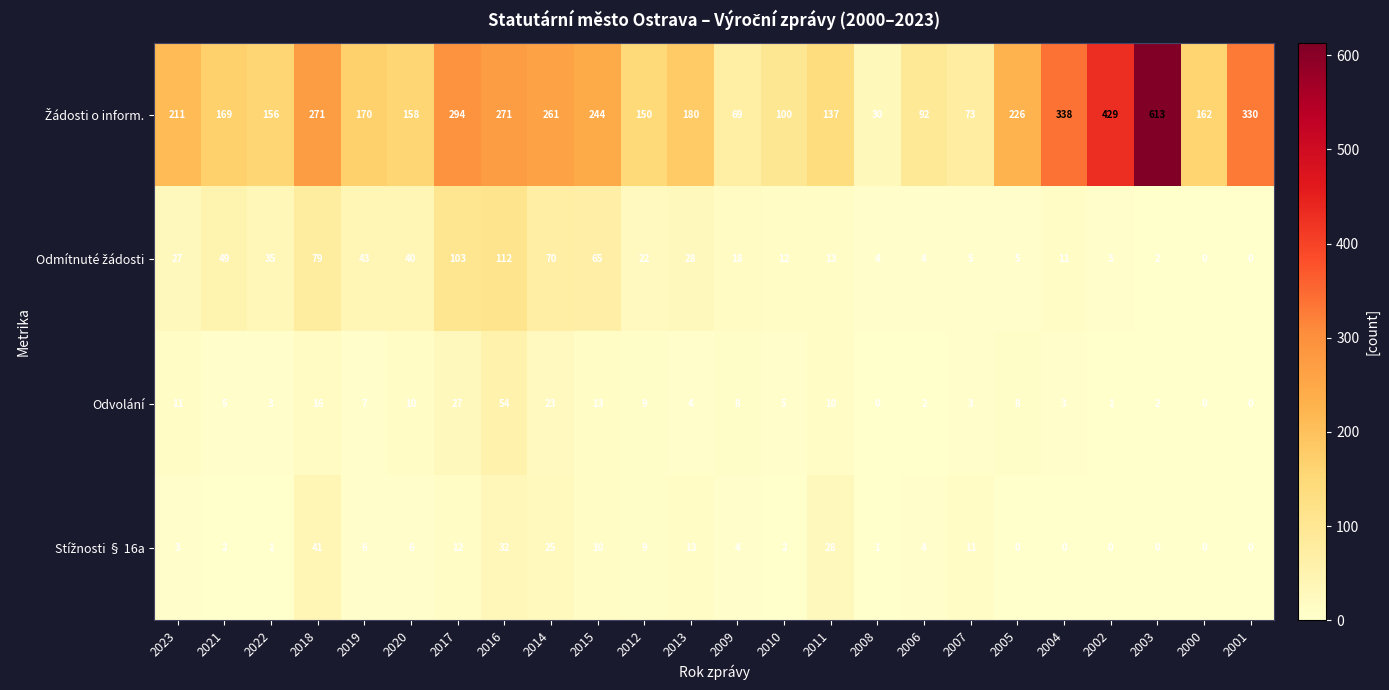

What is the approximate value of Odvolání at 2007?

3